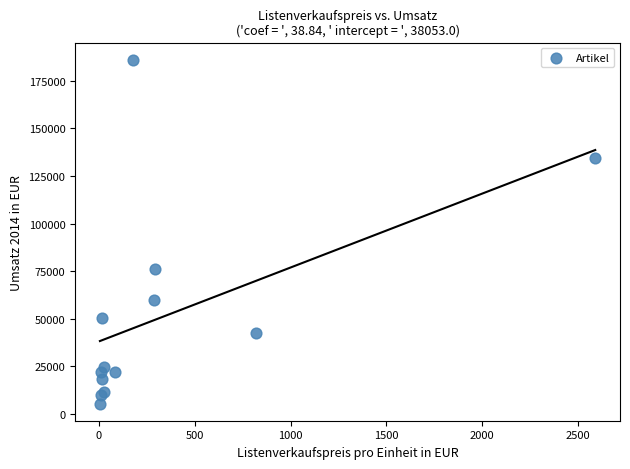

What Y value in the scatter plot is closest to 95732?

76141.0